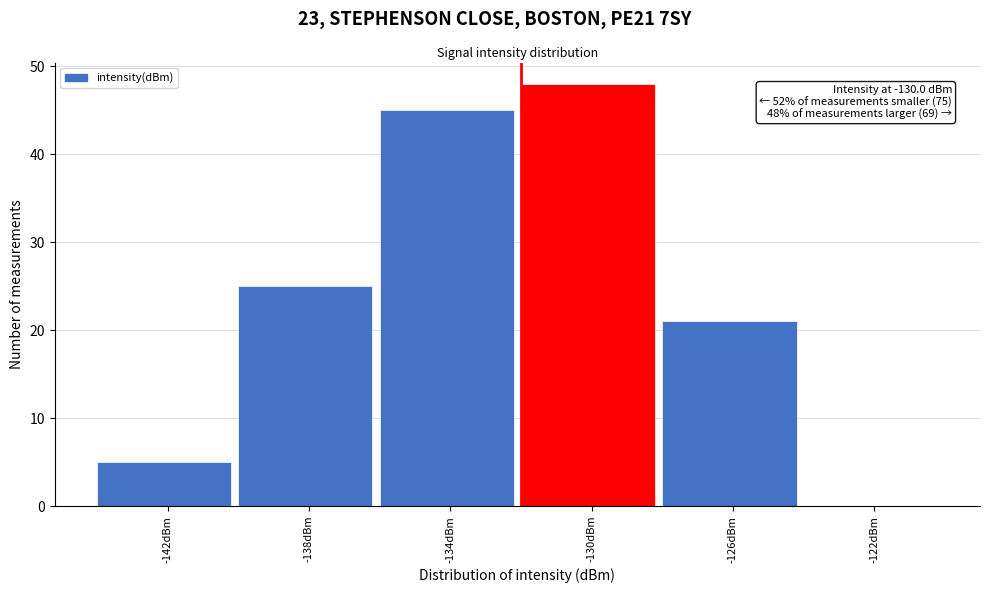

Reading left to right, what are all the values shown in this chart?

-142dBm=5	-138dBm=25	-134dBm=45	-130dBm=48	-126dBm=21	-122dBm=0